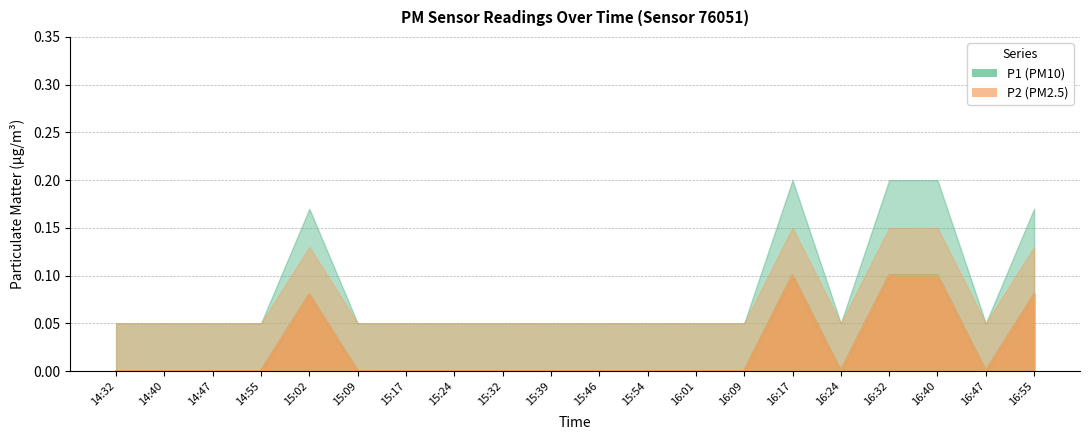

What is the difference between the maximum and minimum values in the P1 series?

0.1